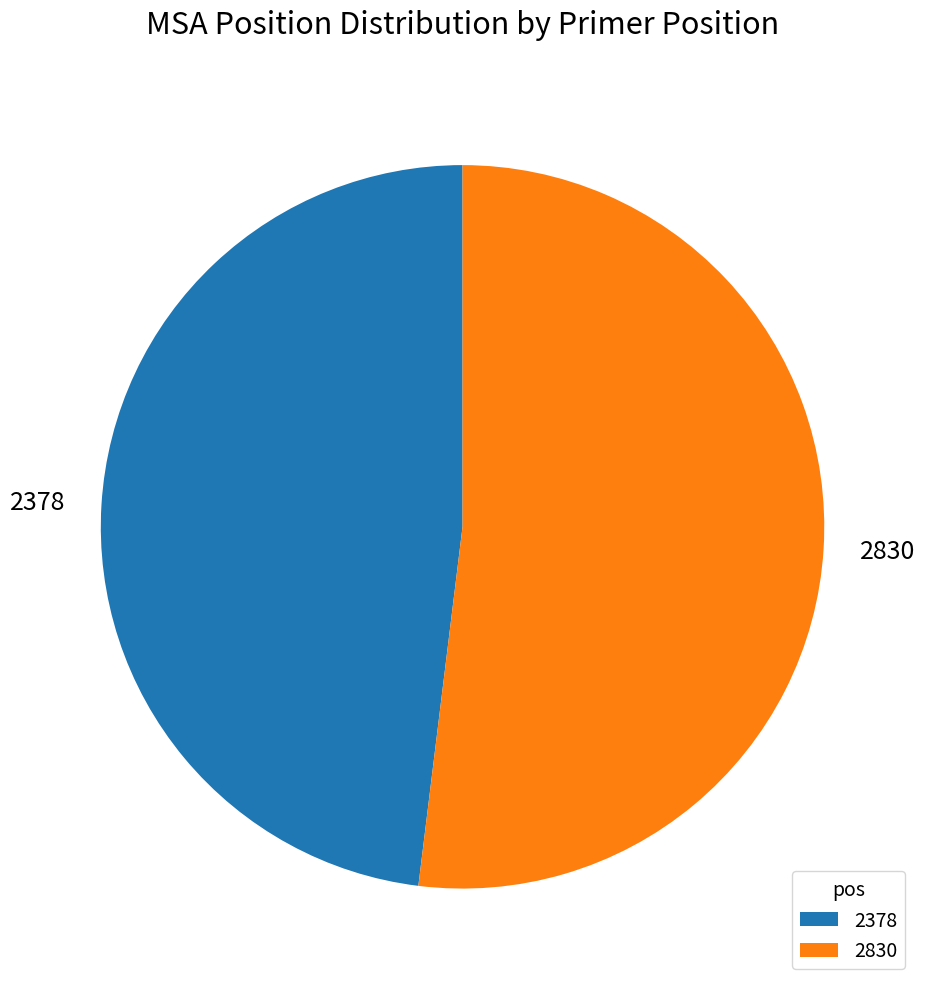

Which slice is the largest?

2830